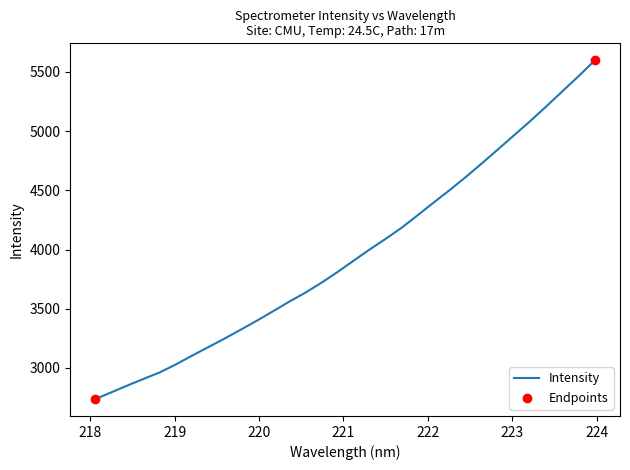

What is the minimum value shown in the chart?

2737.4